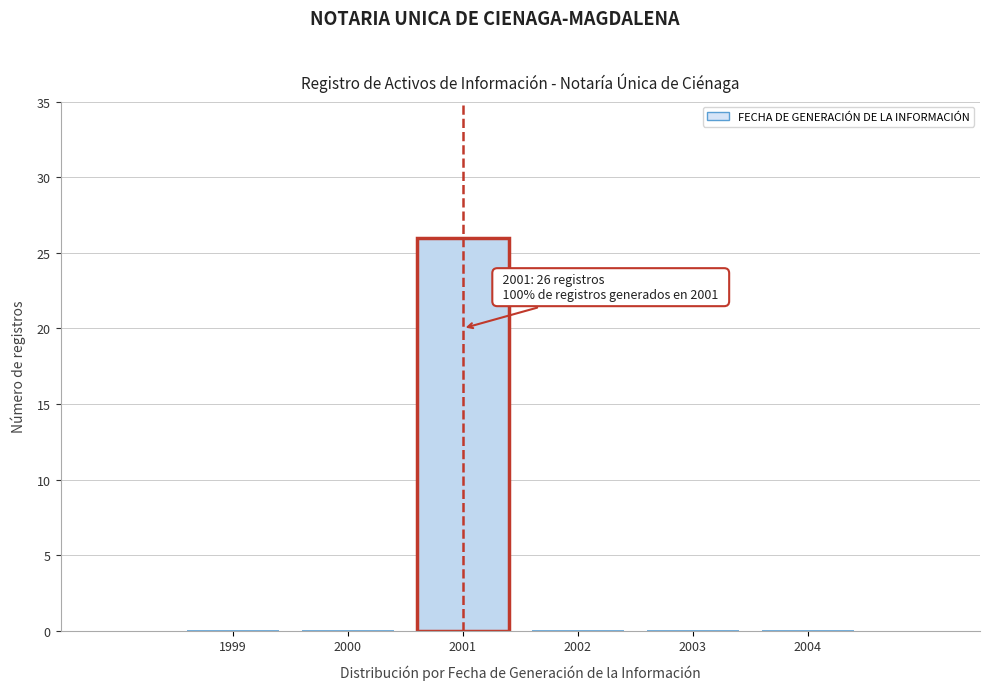

Reading right to left, transcribe all the data shown in this chart.

2004=0	2003=0	2002=0	2001=26	2000=0	1999=0